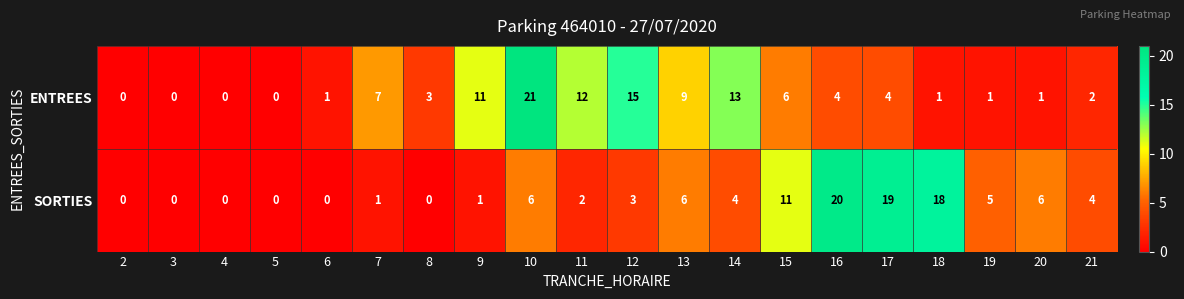

What is the difference between the maximum and second lowest values in the SORTIES series?

20